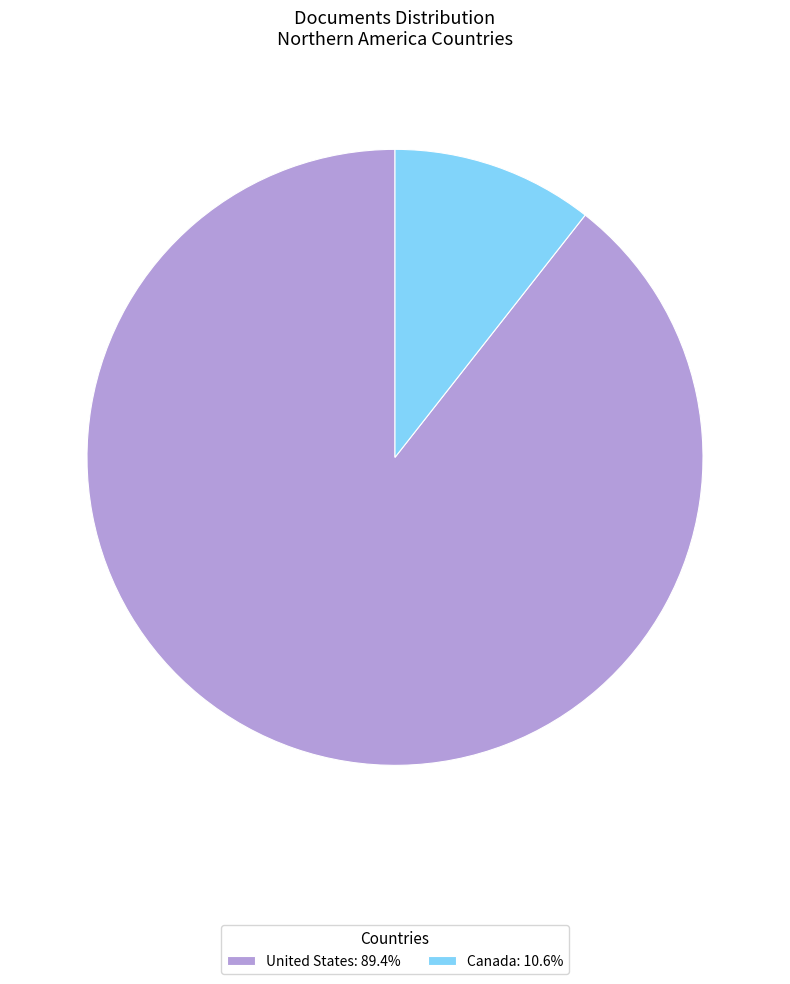

Is the sum of United States: 89.4% and Canada: 10.6% greater than half?

Yes